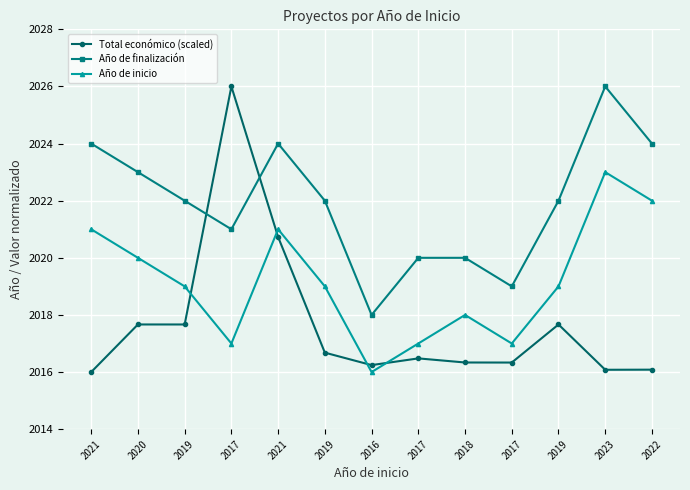

Between which two adjacent categories do Total económico (scaled) and Año de inicio first intersect?

2019 and 2017